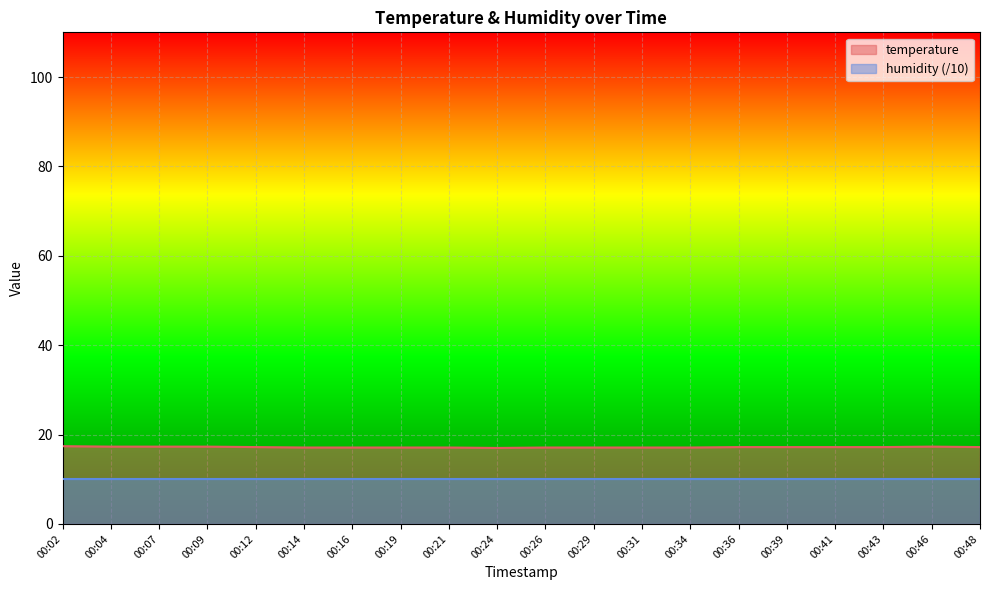

Does the chart display data point markers on the line(s)?

No